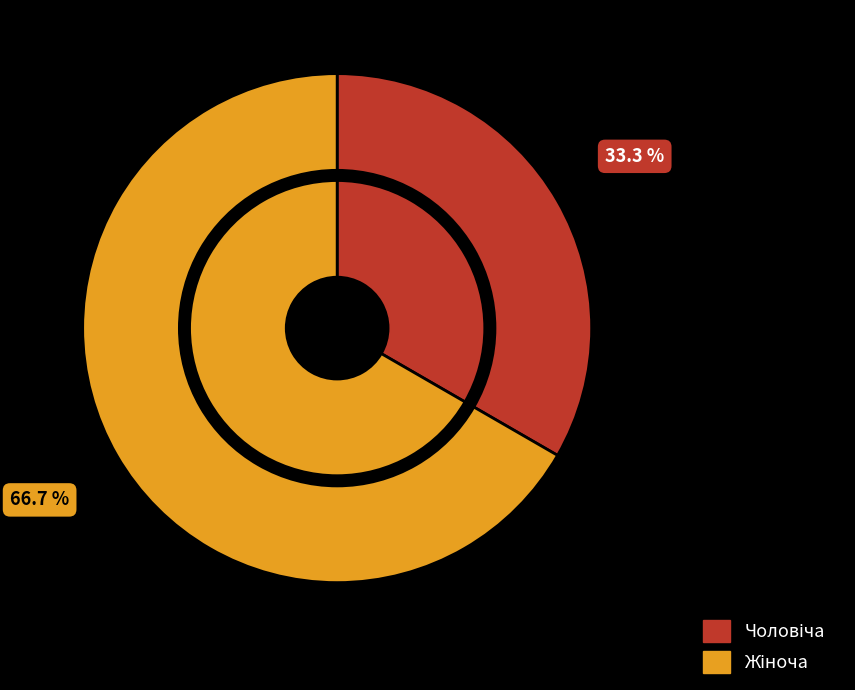

What is the largest slice in the pie chart?

Жіноча